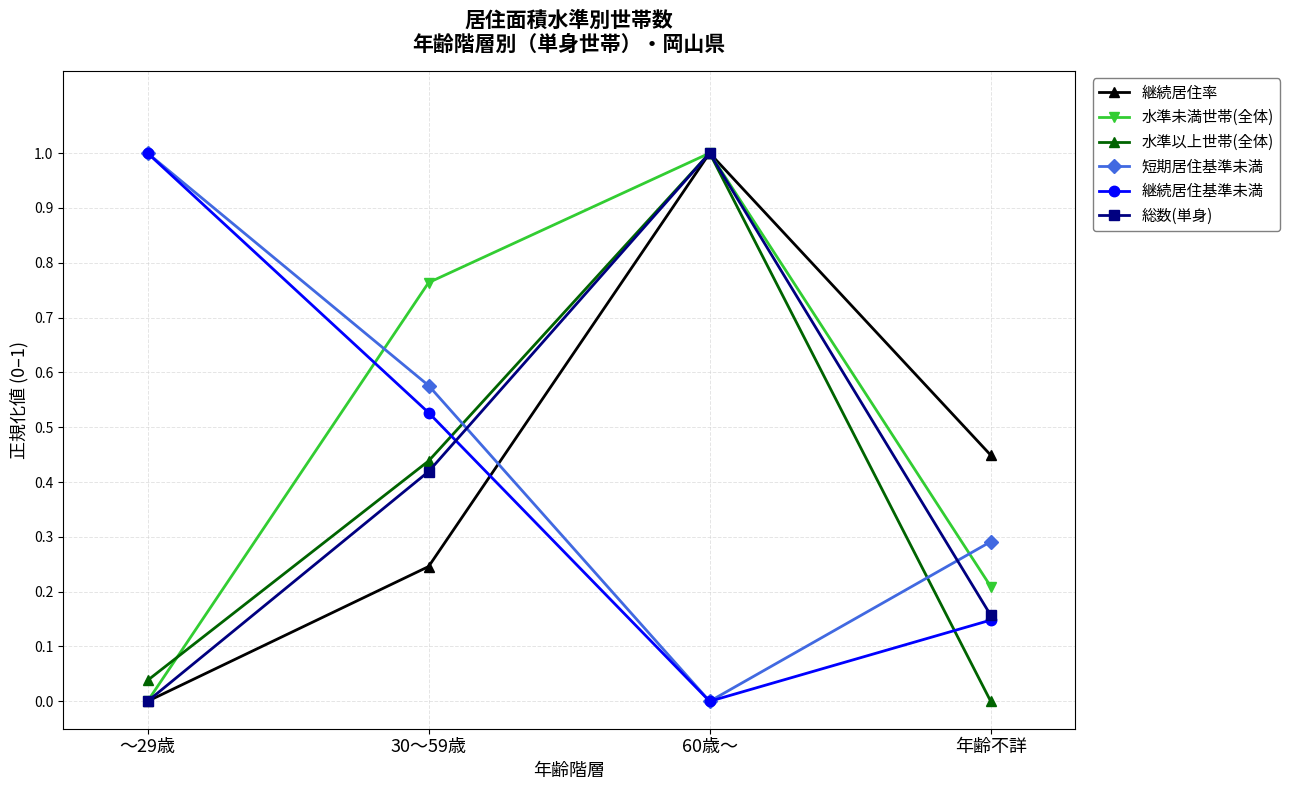

The value of 水準以上世帯(全体) at 30～59歳 is 0.3. True or false?

False